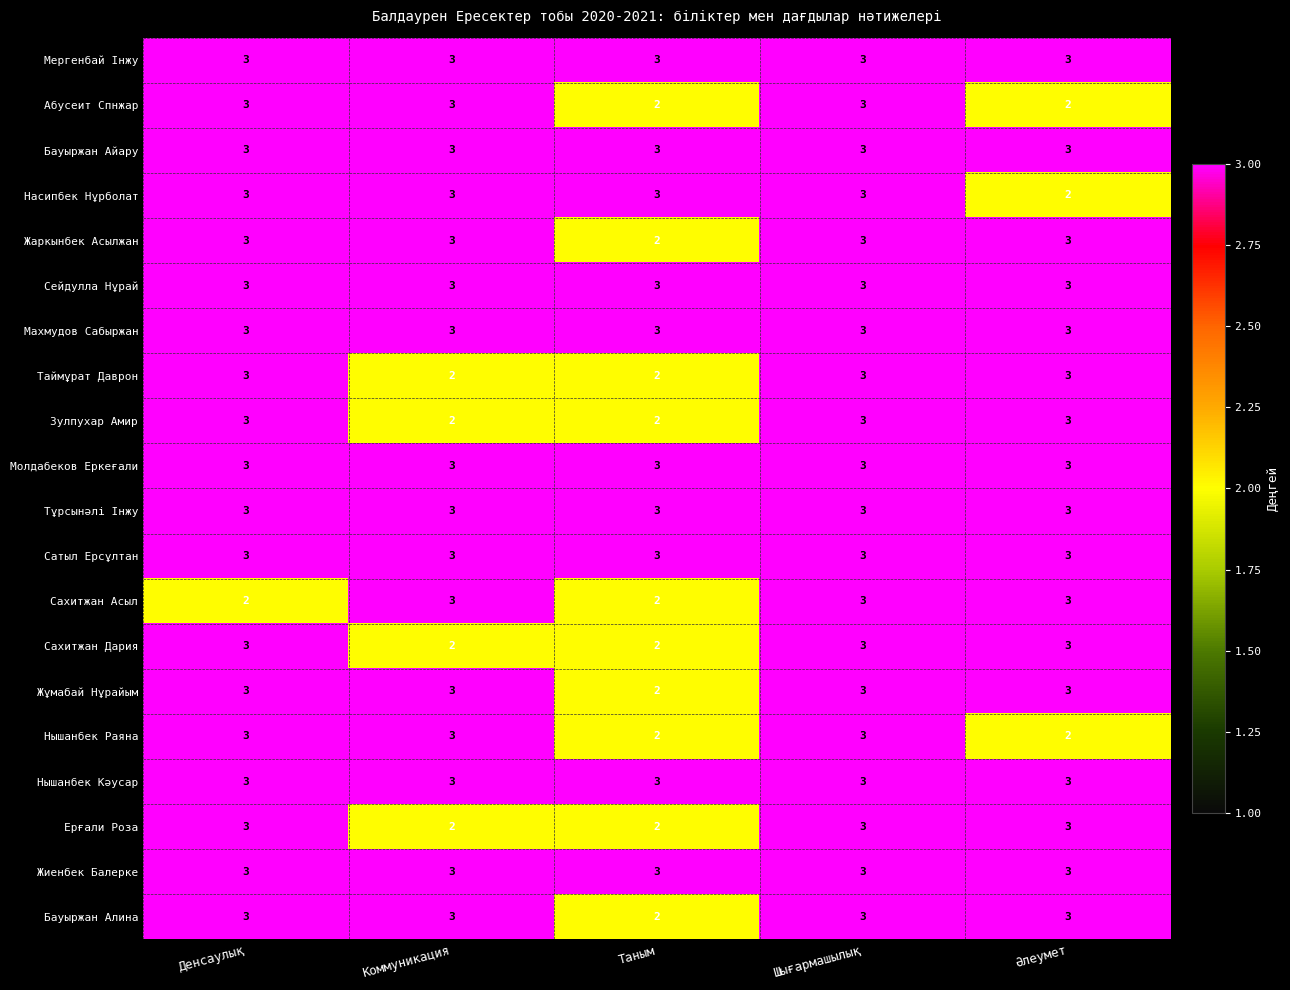

What is the sum of all Махмудов Сабыржан values?

15